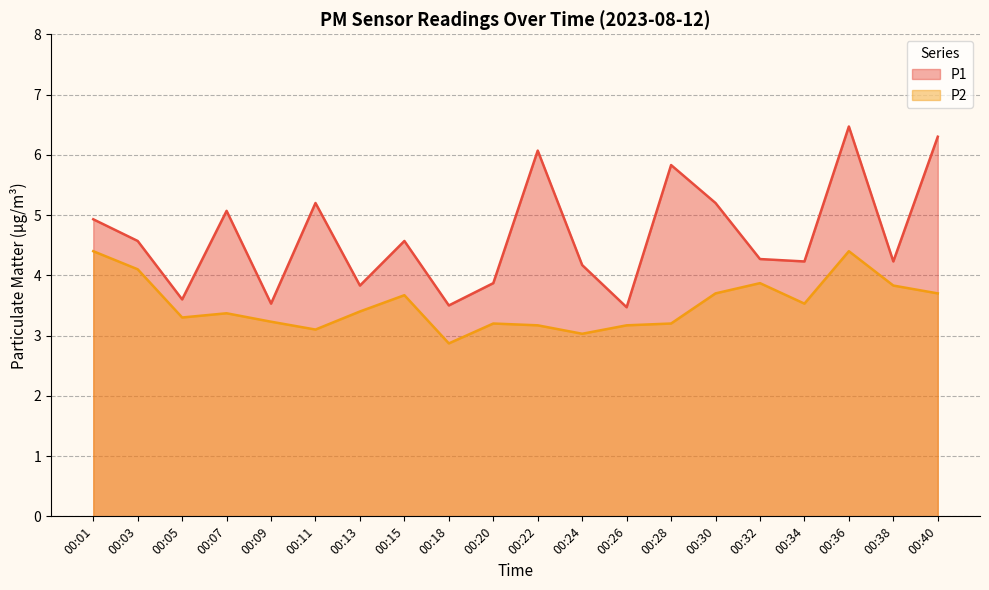

Rank the categories by P2 value from lowest to highest.

00:18, 00:24, 00:11, 00:22, 00:26, 00:20, 00:28, 00:09, 00:05, 00:07, 00:13, 00:34, 00:15, 00:30, 00:40, 00:38, 00:32, 00:03, 00:01, 00:36